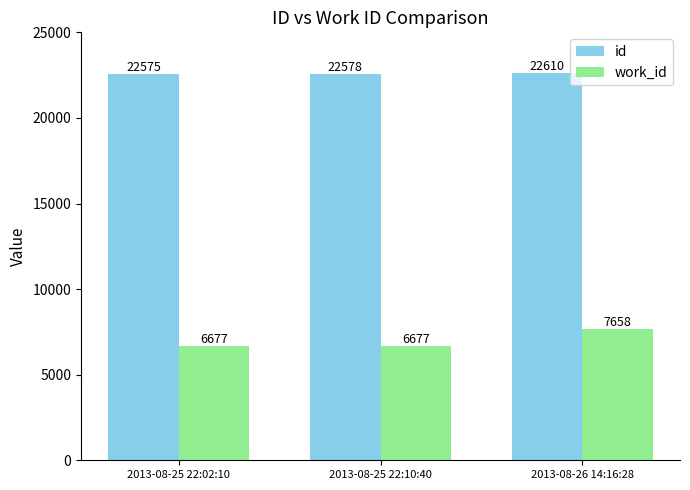

What position from the left is 2013-08-25 22:10:40?

2